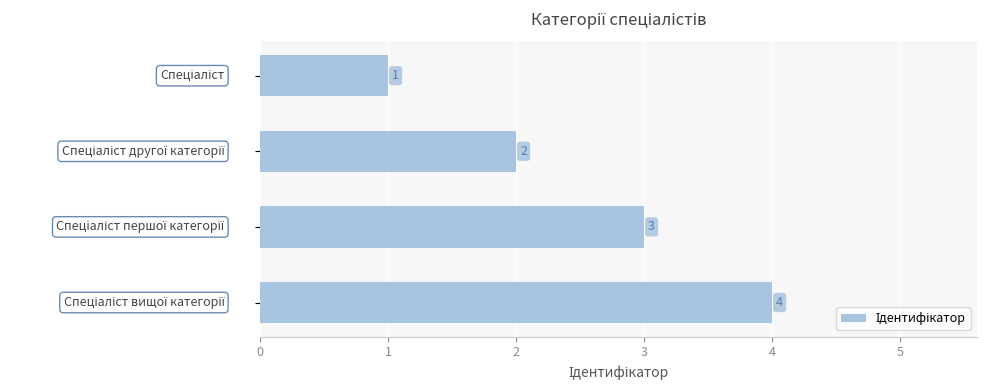

What is the maximum value shown in the chart?

4